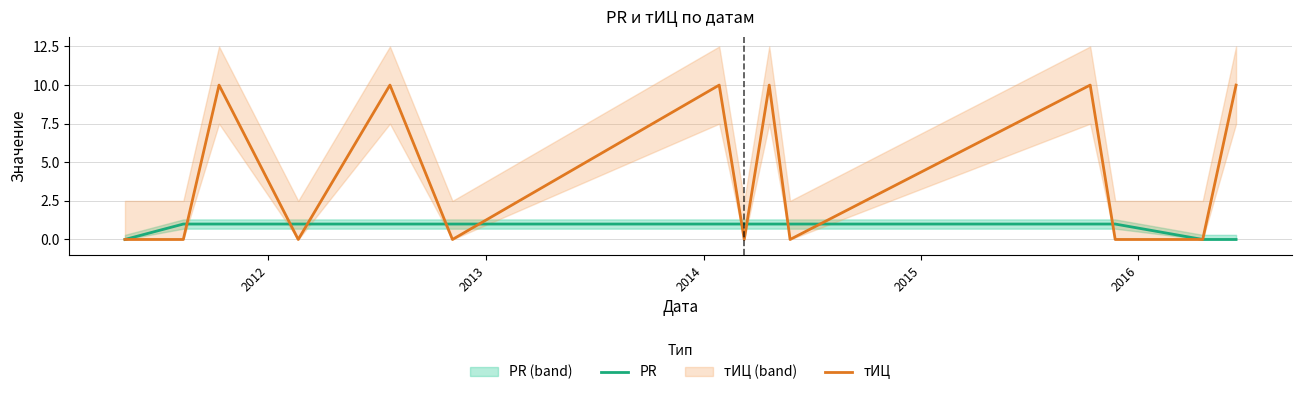

What is the maximum value for тИЦ?

10